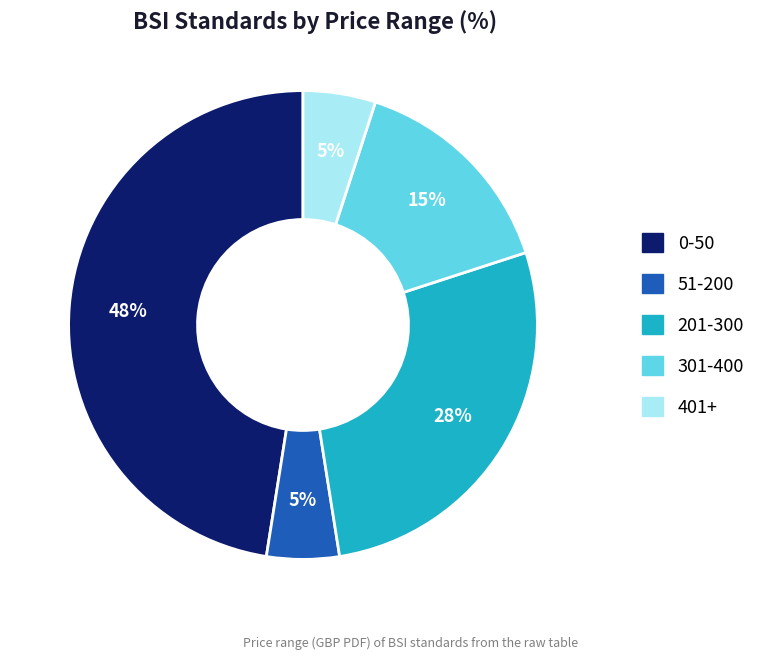

How many slices are in this pie chart?

5